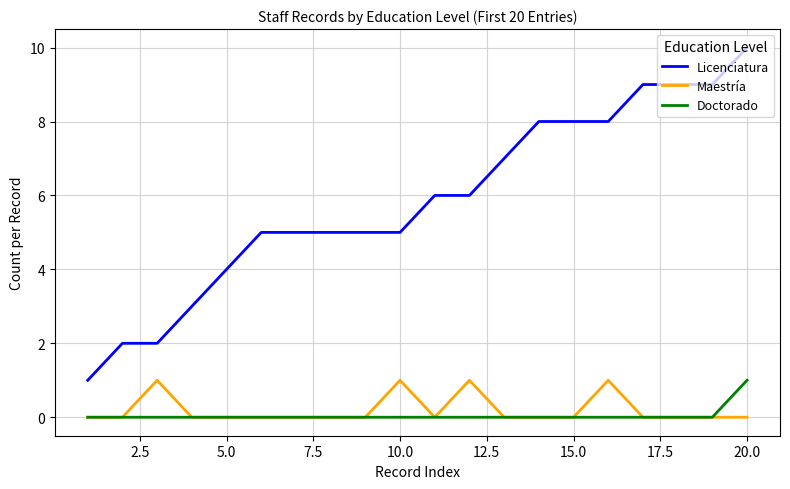

Which series has the largest range (max minus min)?

Licenciatura